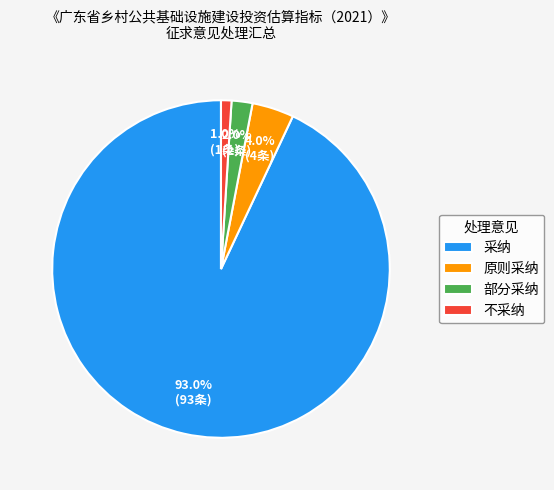

The 原则采纳 slice represents 4% of the pie. True or false?

True